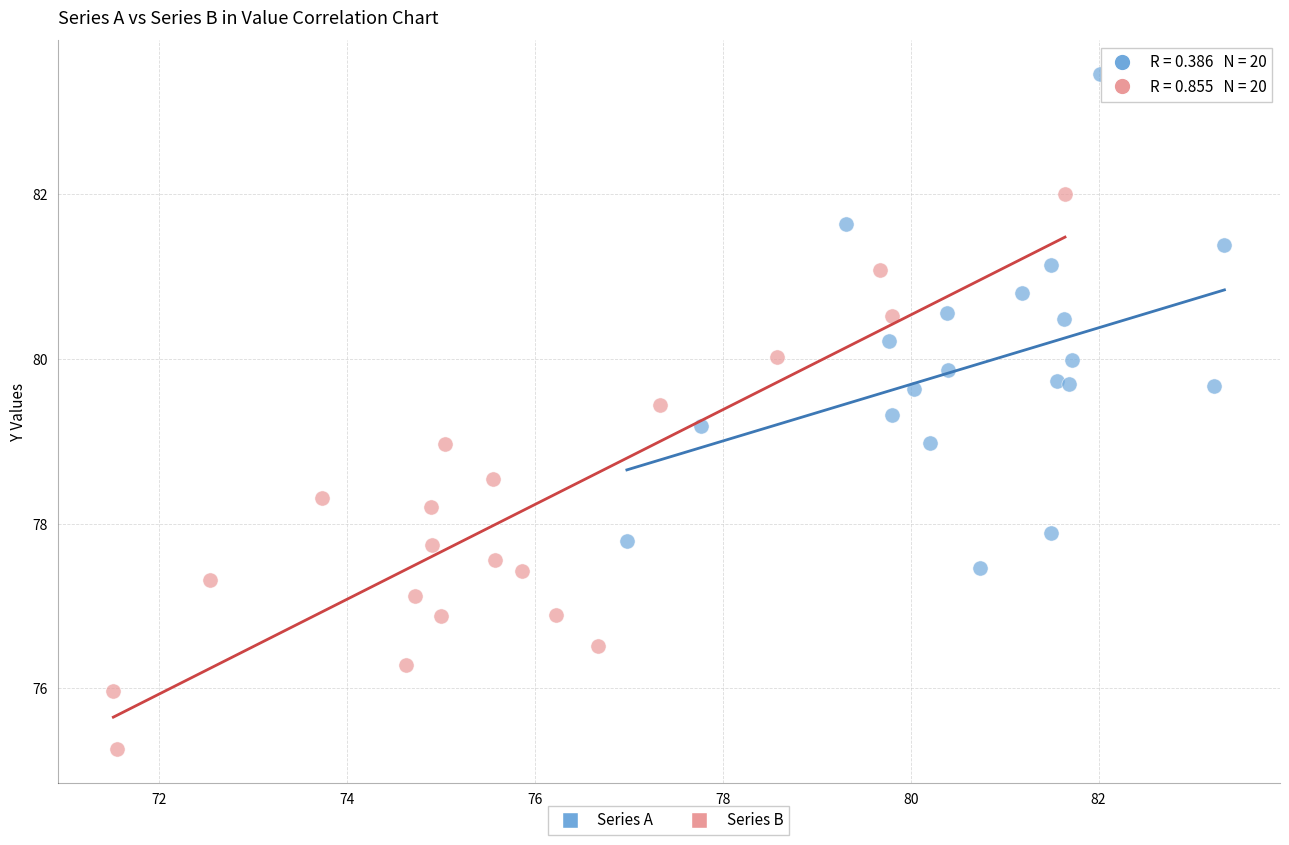

Which series reaches the maximum Y coordinate?

Series A